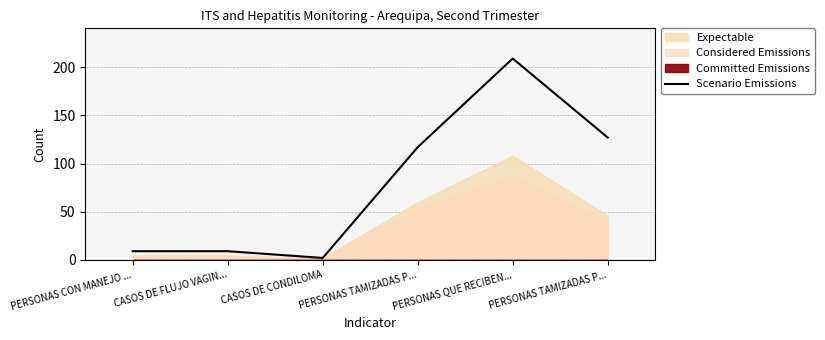

Reading left to right, extract all data points from this chart.

9	9	2	117	209	127